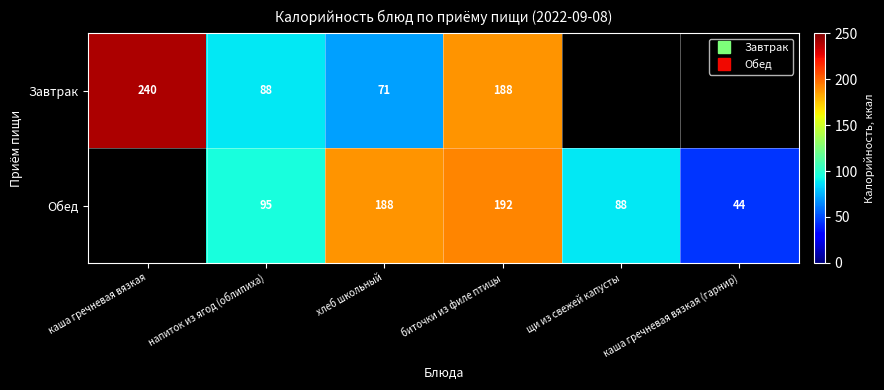

The value of Завтрак at биточки из филе птицы is 54.4. True or false?

False